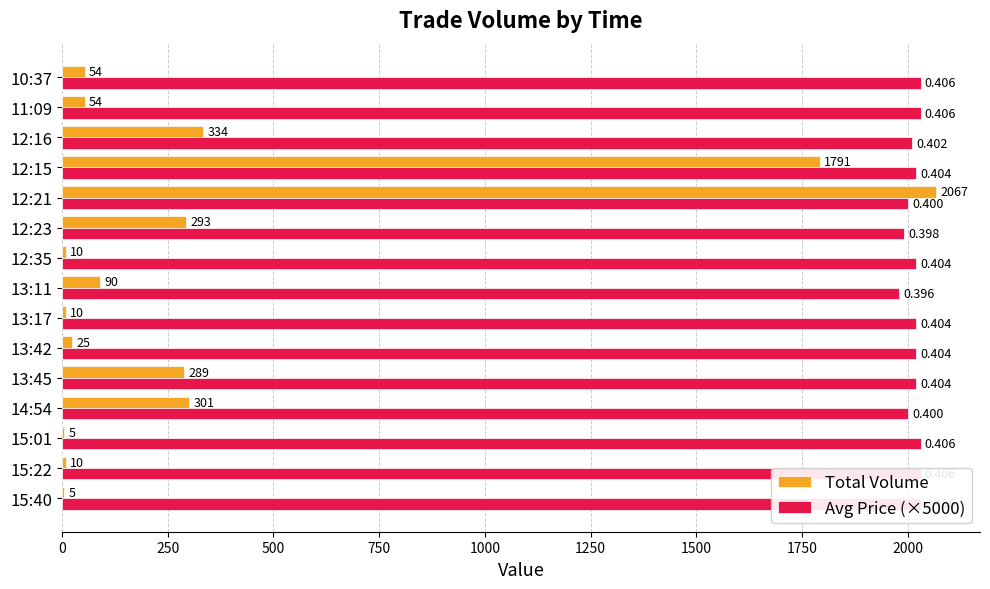

Between 15:40 and 12:35, which series saw the biggest shift?

Avg Price (×5000)